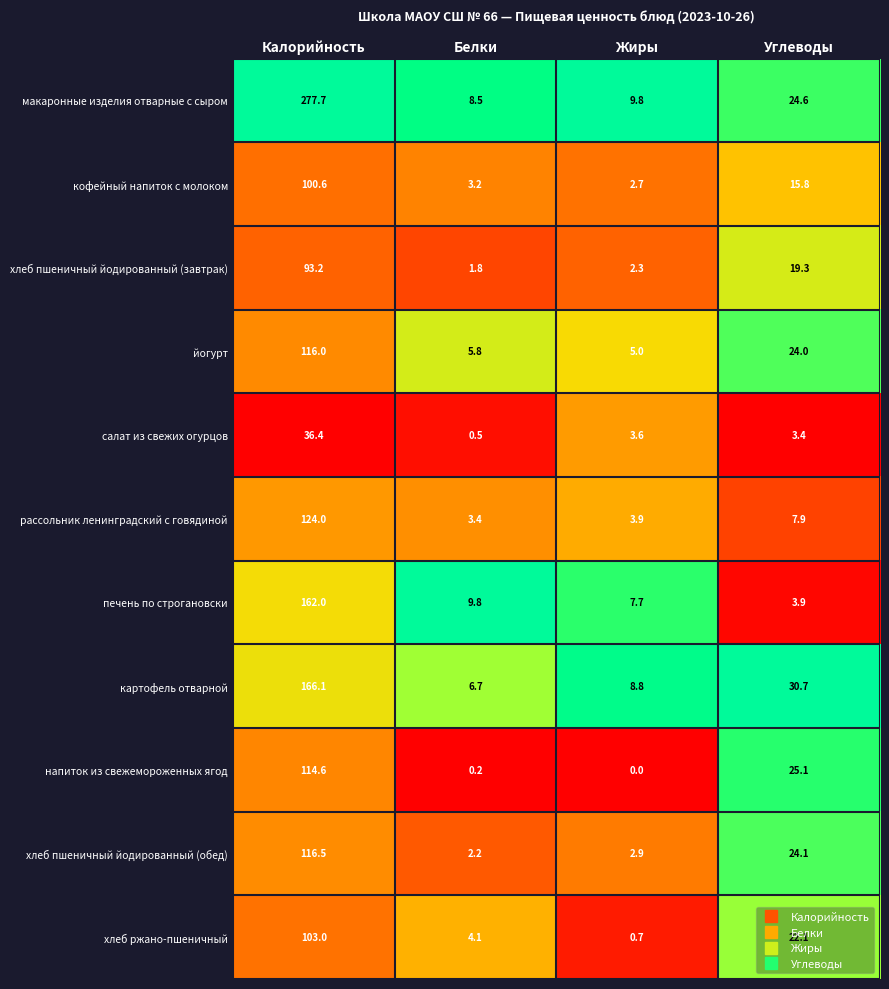

Which series changed the most between Калорийность and Белки?

макаронные изделия отварные с сыром